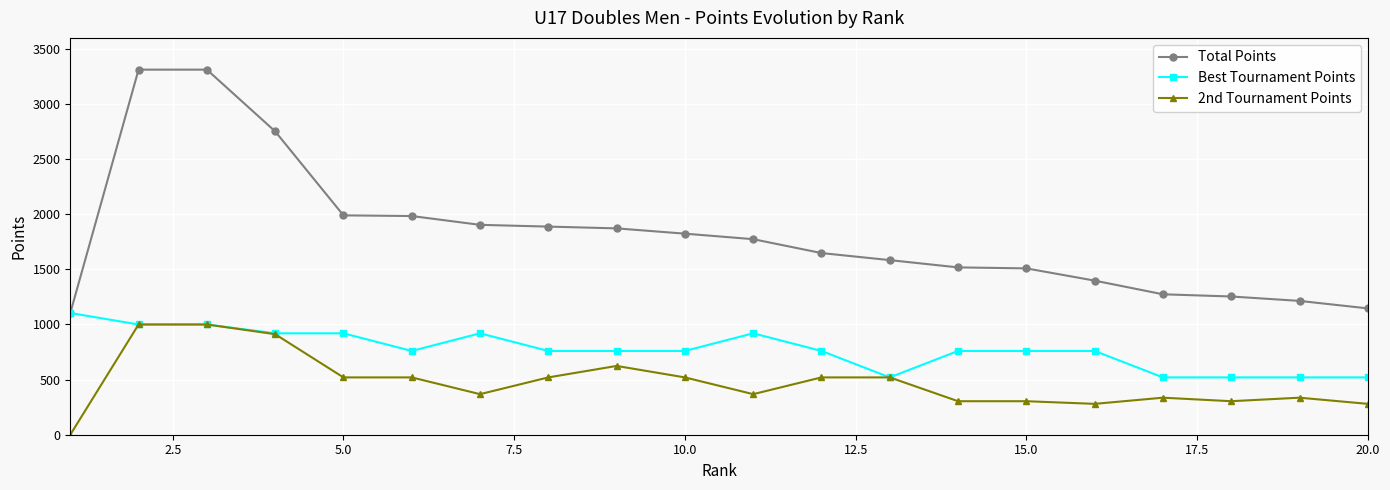

What is the greatest value displayed?

3312